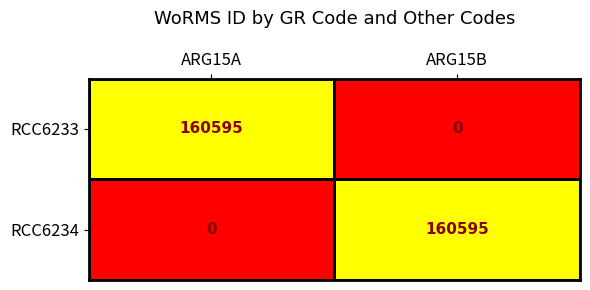

True or false: RCC6234 has a value of -94838 at ARG15A.

False